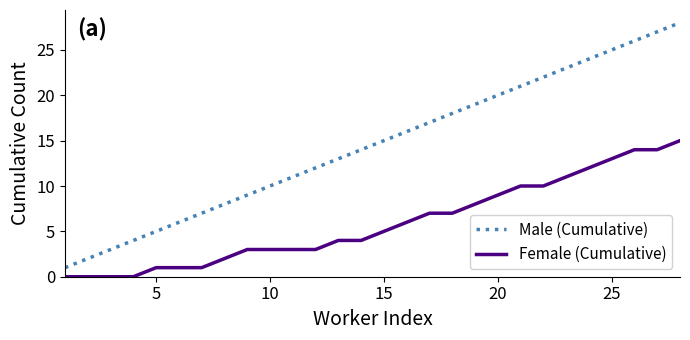

Reading left to right, extract all data points from this chart.

Male (Cumulative): 1	2	3	4	5	6	7	8	9	10	11	12	13	14	15	16	17	18	19	20	21	22	23	24	25	26	27	28
Female (Cumulative): 0	0	0	0	1	1	1	2	3	3	3	3	4	4	5	6	7	7	8	9	10	10	11	12	13	14	14	15